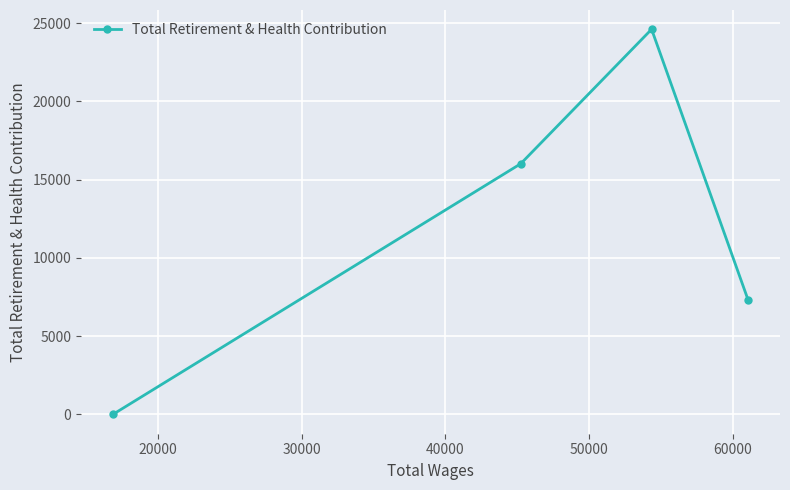

Is this an area chart (filled region under the line)?

No